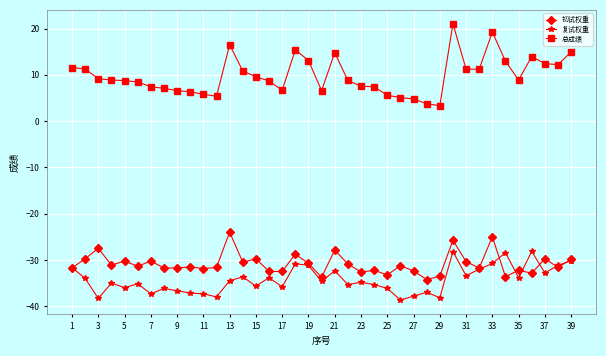

Which series has the largest total across all categories?

总成绩